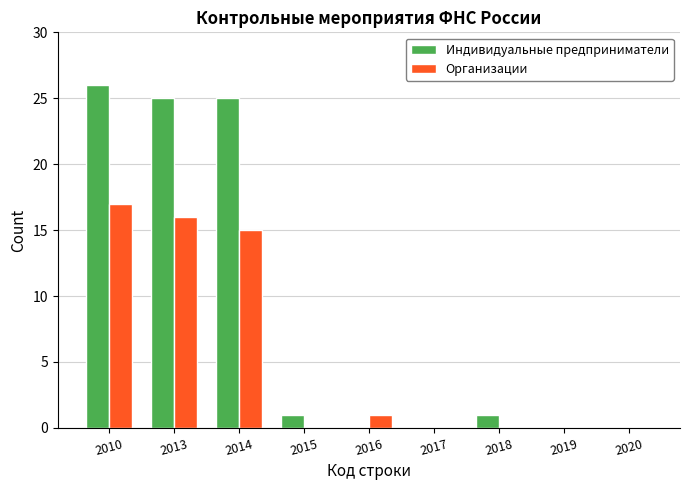

Reading left to right, extract all data points from this chart.

Индивидуальные предприниматели: 2010=26	2013=25	2014=25	2015=1	2016=0	2017=0	2018=1	2019=0	2020=0
Организации: 2010=17	2013=16	2014=15	2015=0	2016=1	2017=0	2018=0	2019=0	2020=0